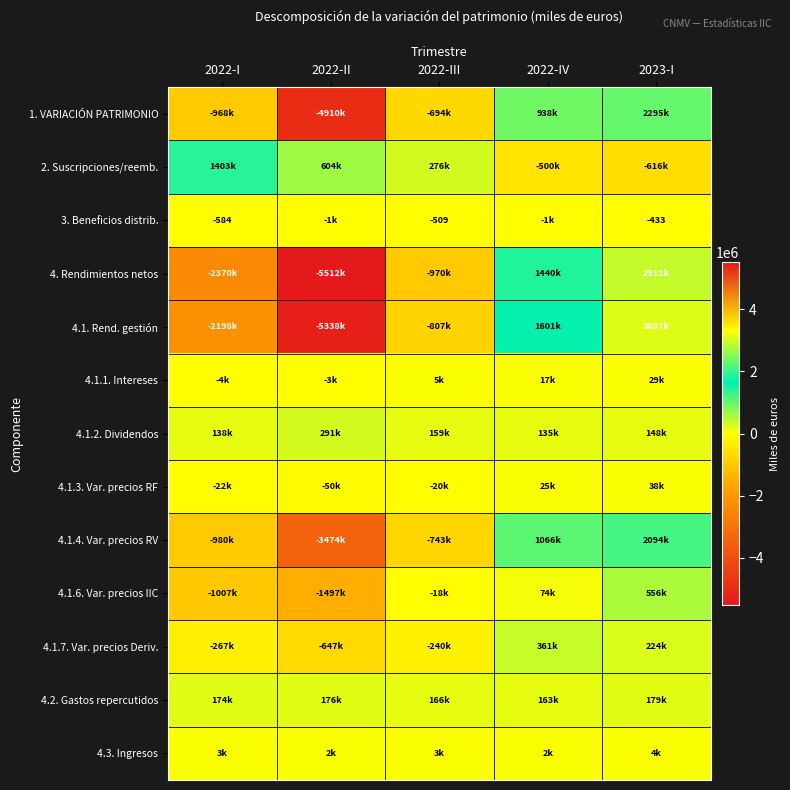

List the series in order of their peak value, highest first.

4.1. Rend. gestión, 4. Rendimientos netos, 1. VARIACIÓN PATRIMONIO, 4.1.4. Var. precios RV, 2. Suscripciones/reemb., 4.1.6. Var. precios IIC, 4.1.7. Var. precios Deriv., 4.1.2. Dividendos, 4.2. Gastos repercutidos, 4.1.3. Var. precios RF, 4.1.1. Intereses, 4.3. Ingresos, 3. Beneficios distrib.